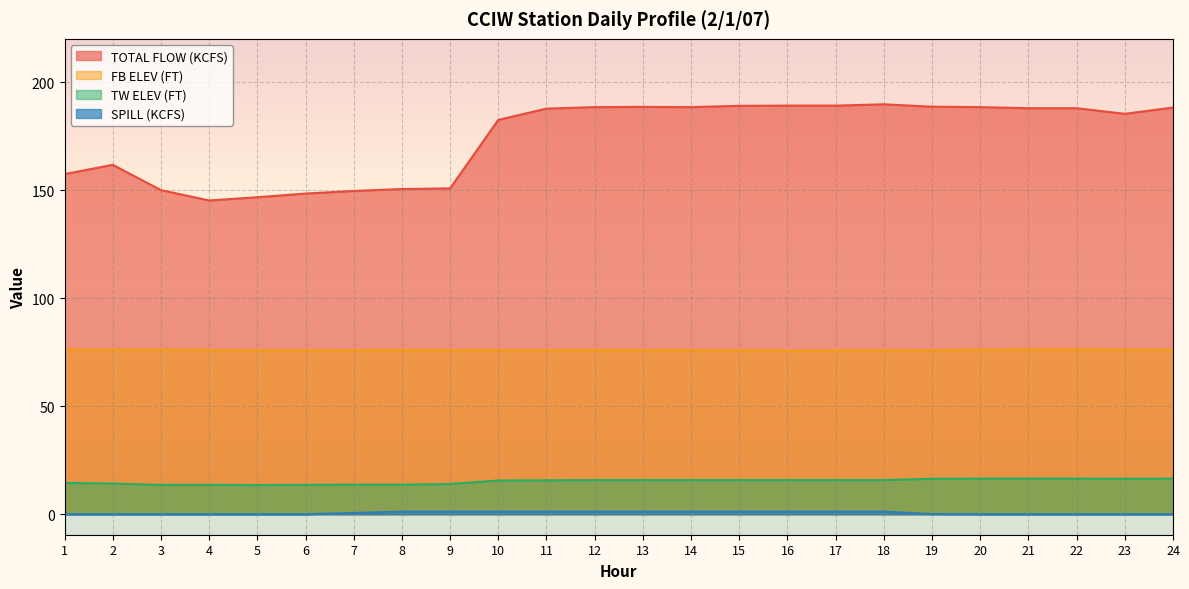

Rank the series at 9 from lowest to highest value.

SPILL (KCFS), TW ELEV (FT), FB ELEV (FT), TOTAL FLOW (KCFS)